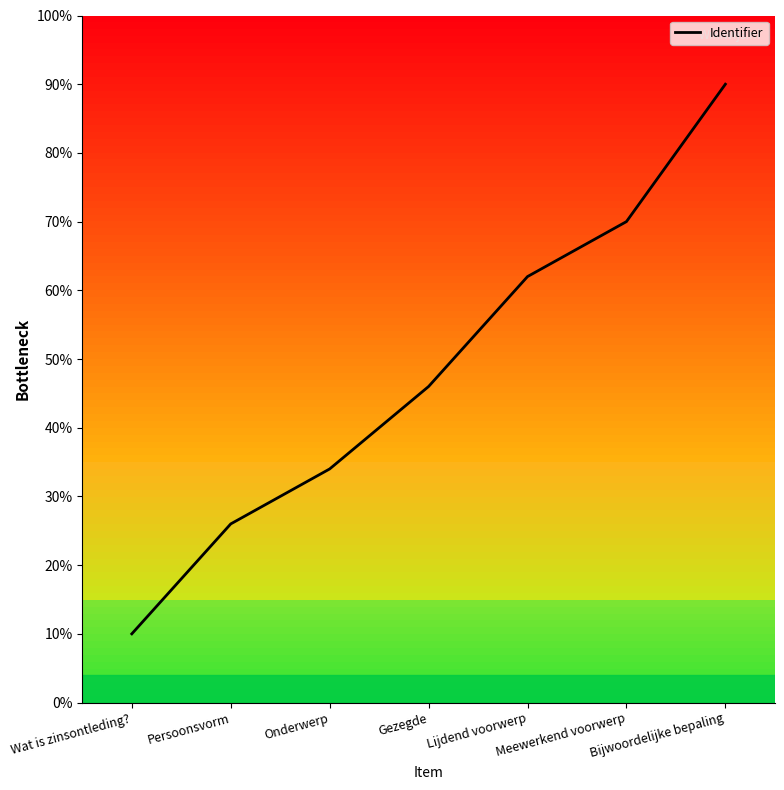

What position from the right is Wat is zinsontleding??

7